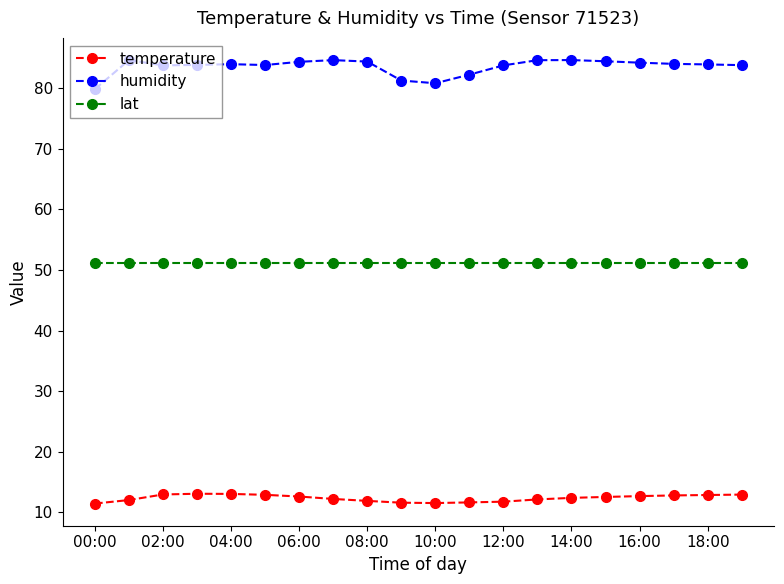

What is the sum of all humidity values?

1671.7